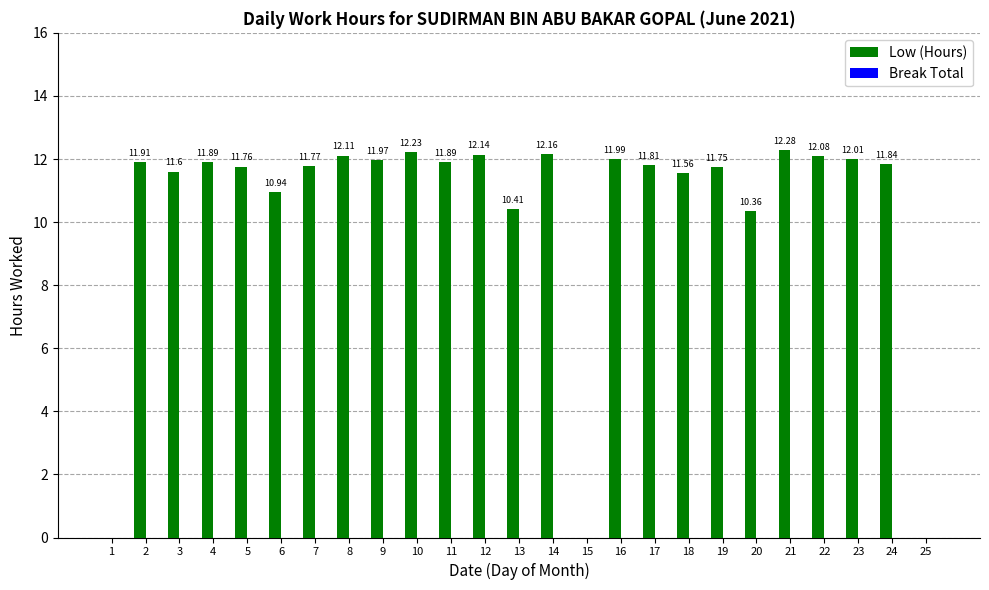

What is the sum of all values?

258.5